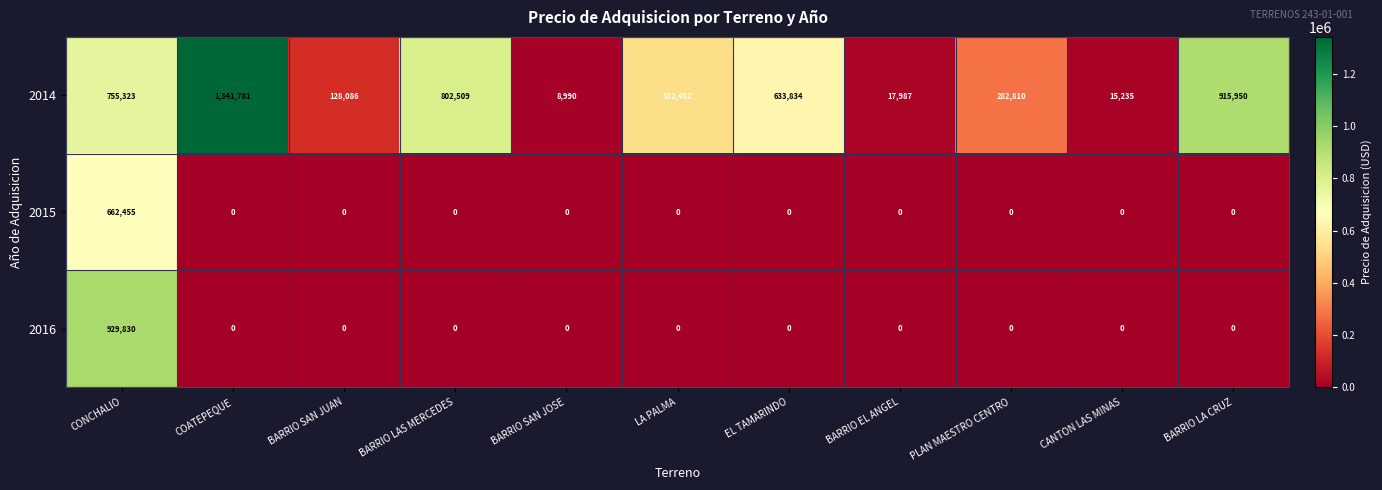

The 2014 series shows 744853 at COATEPEQUE. True or false?

False